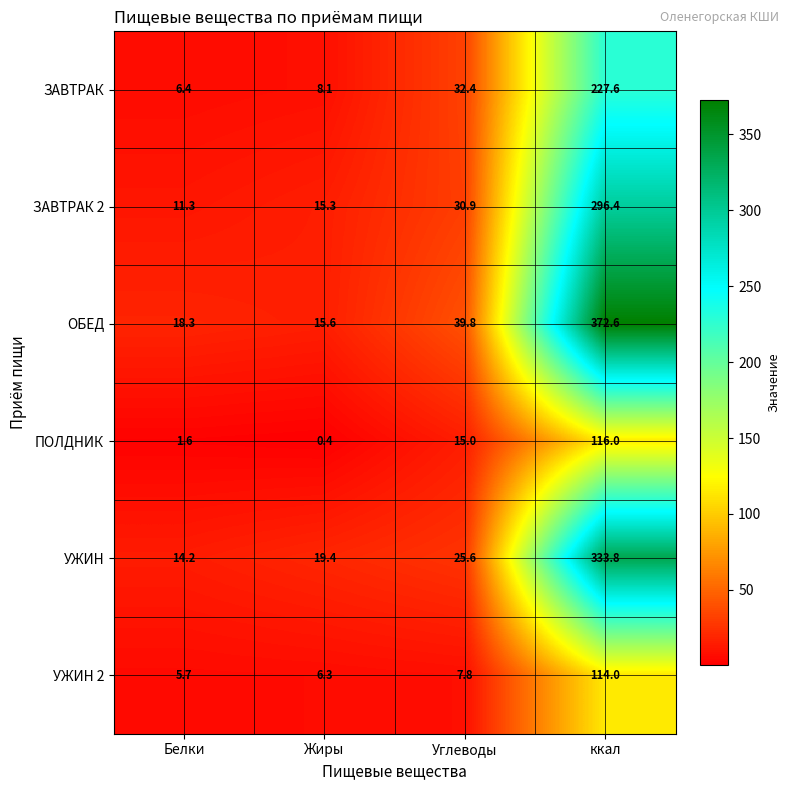

How many series are shown in this chart?

6